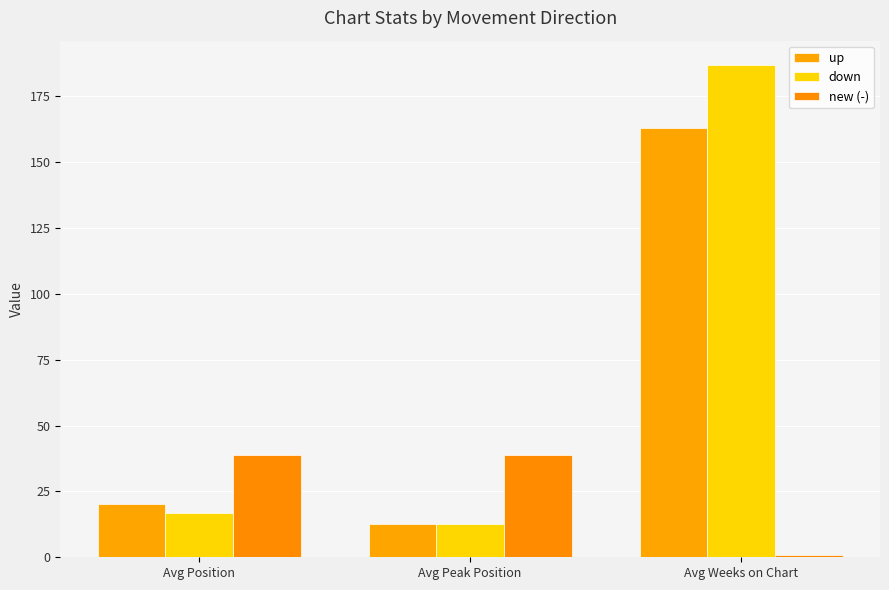

Count the number of data series in this chart.

3